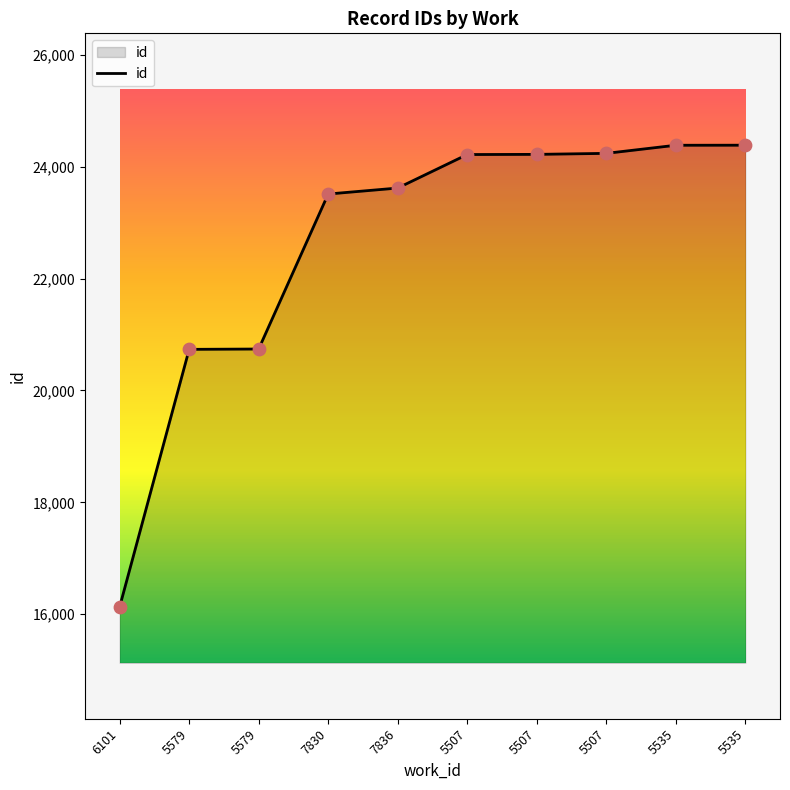

Does the chart have visible grid lines?

No